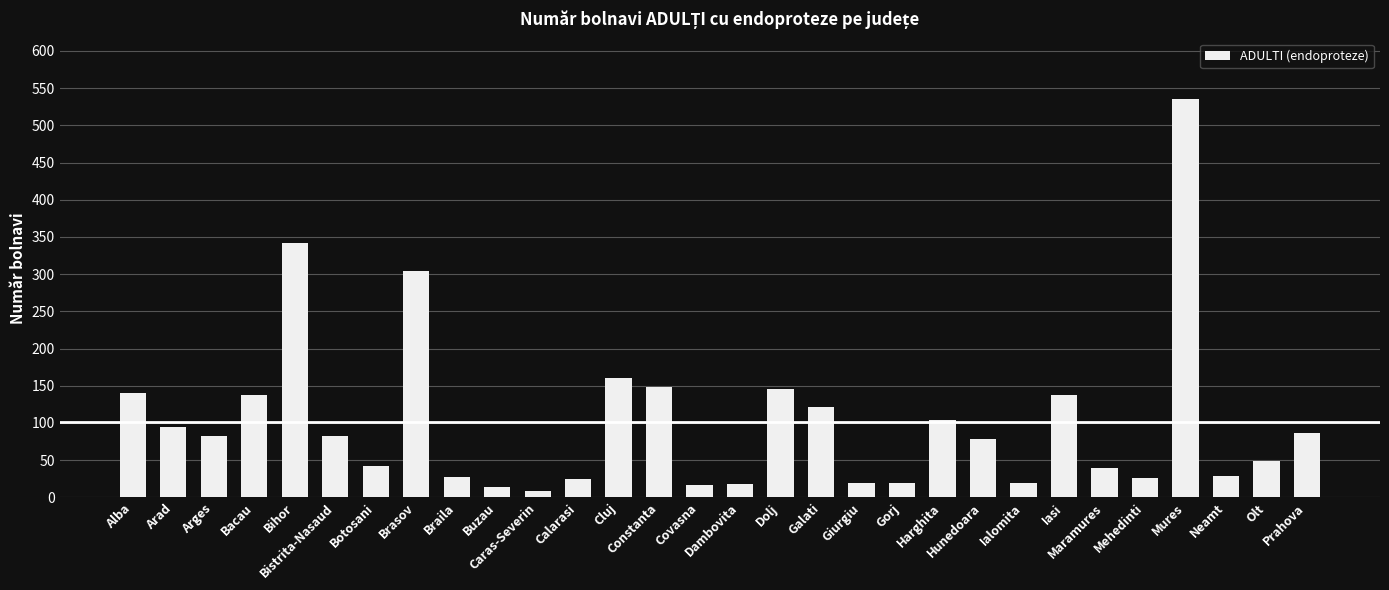

At which label is the value closest to 272?

Brasov